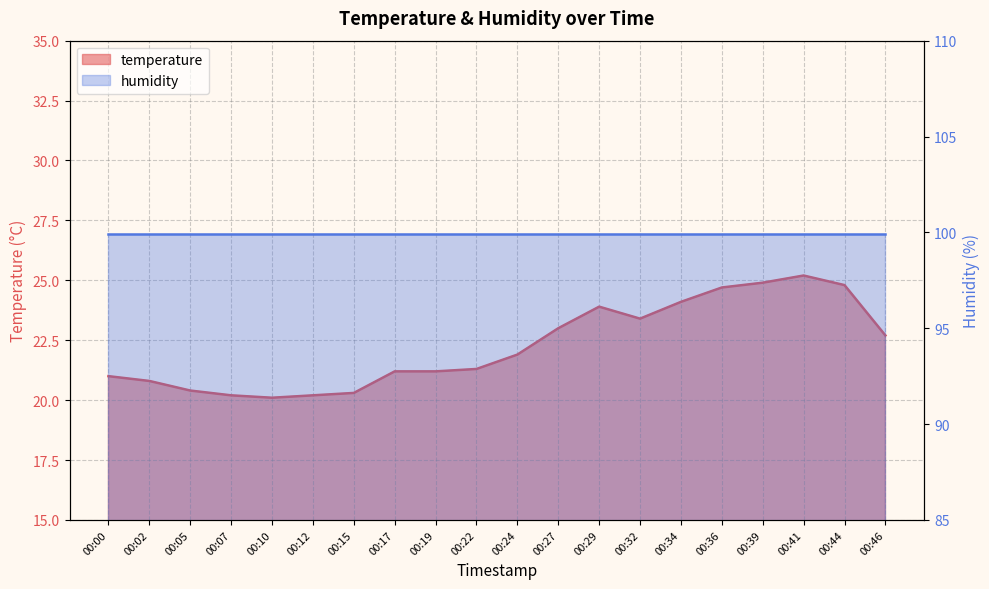

What is the minimum value shown in the chart?

20.1